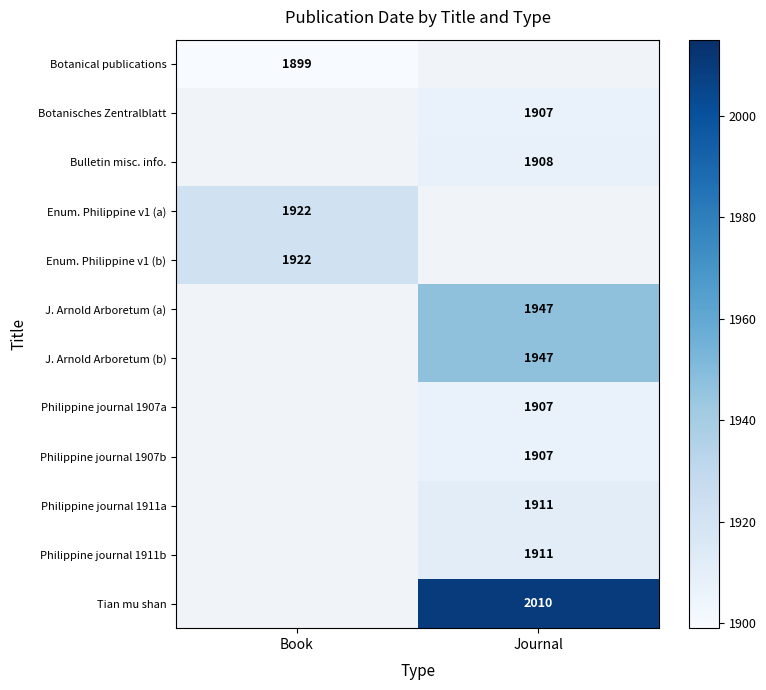

The Bulletin misc. info. series shows 2565 at Journal. True or false?

False